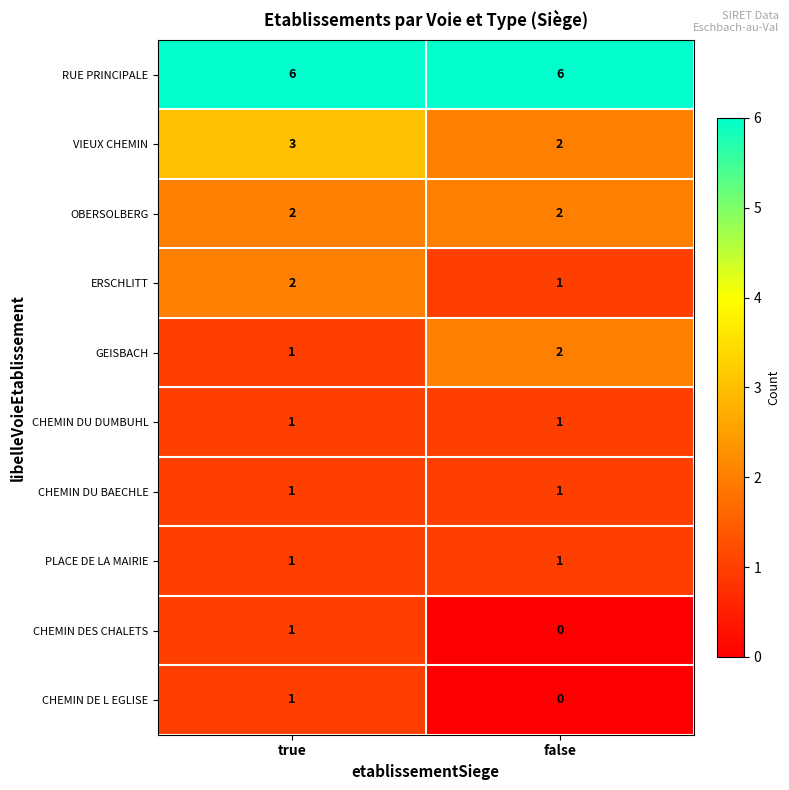

Reading left to right, transcribe all the data shown in this chart.

RUE PRINCIPALE: 6	6
VIEUX CHEMIN: 3	2
OBERSOLBERG: 2	2
ERSCHLITT: 2	1
GEISBACH: 1	2
CHEMIN DU DUMBUHL: 1	1
CHEMIN DU BAECHLE: 1	1
PLACE DE LA MAIRIE: 1	1
CHEMIN DES CHALETS: 1	0
CHEMIN DE L EGLISE: 1	0